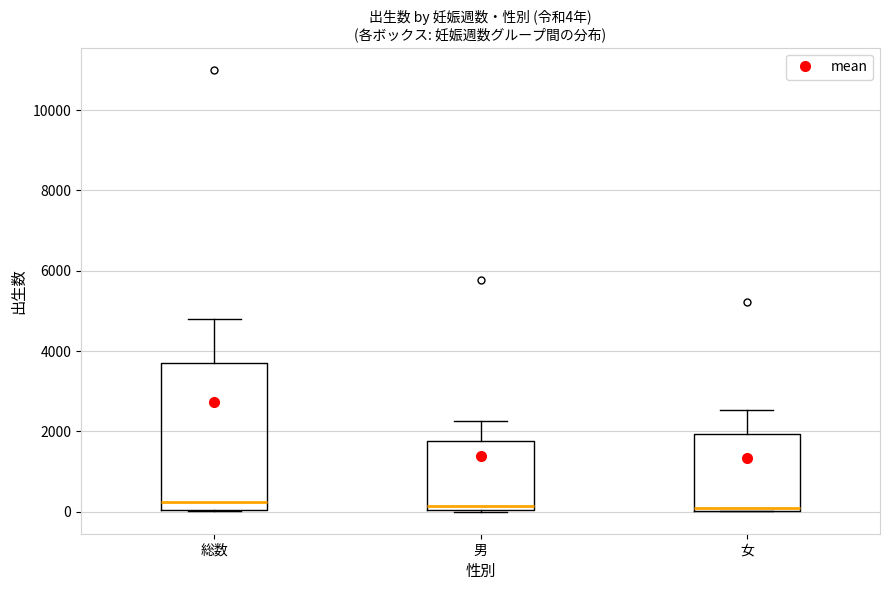

Which box is the tallest, from its lower edge to its upper edge?

総数